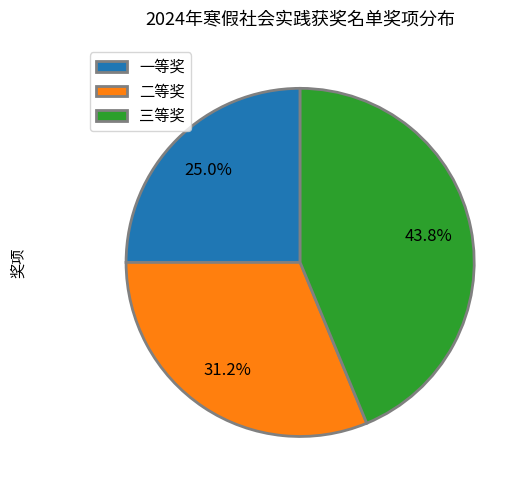

Count the number of slices in the pie.

3